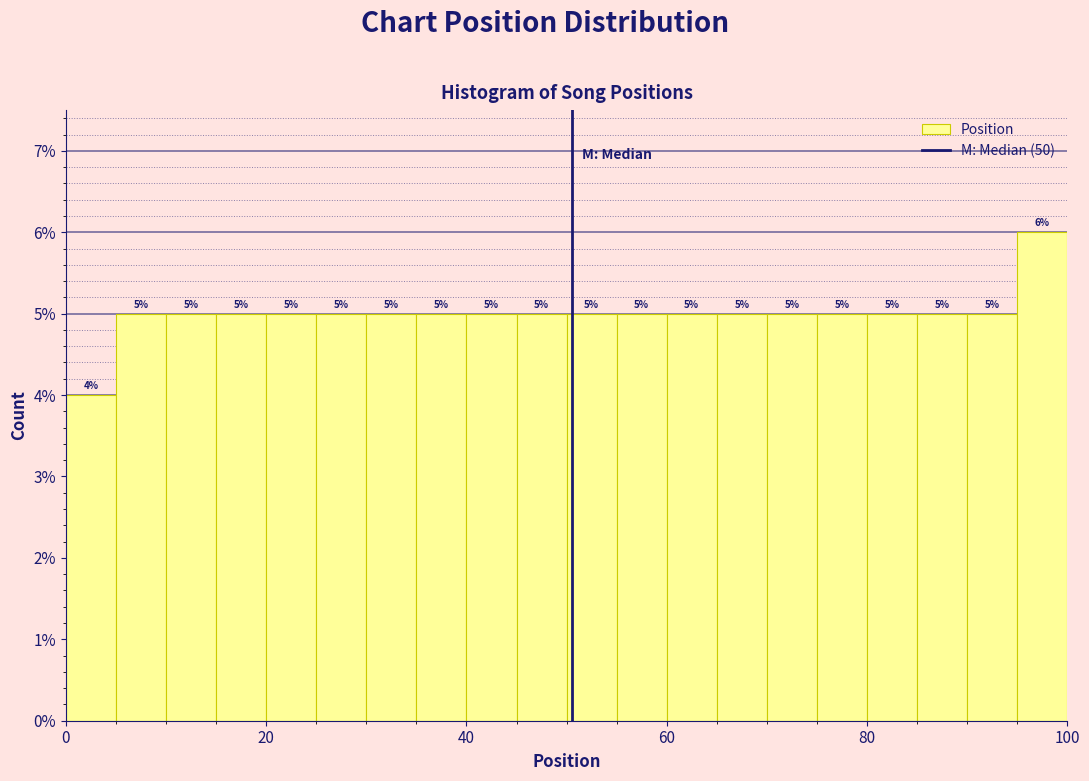

Read against the x-axis, roughly where is the centre of the tallest bar?

98